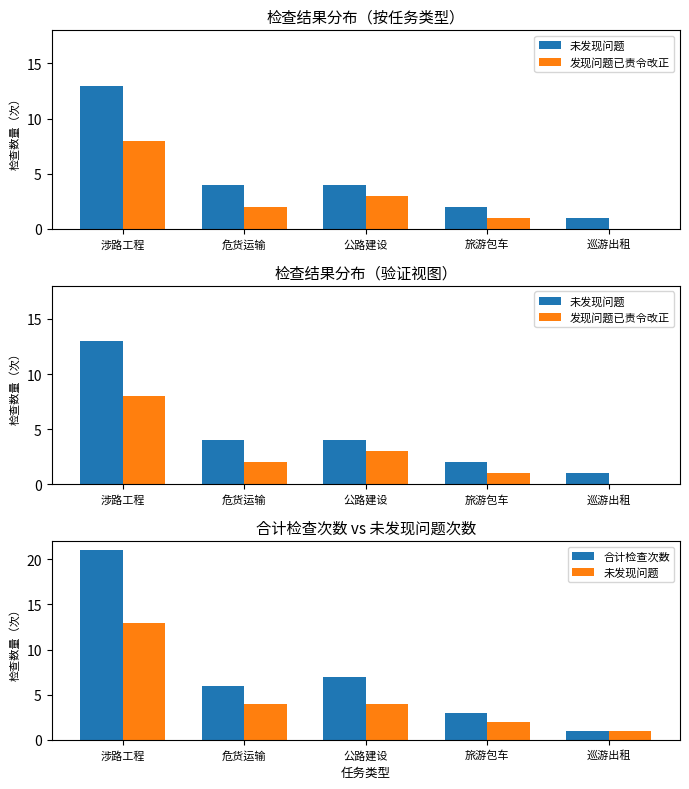

Reading left to right, what are all the values shown in this chart?

未发现问题: 涉路工程=13	危货运输=4	公路建设=4	旅游包车=2	巡游出租=1
发现问题已责令改正: 涉路工程=8	危货运输=2	公路建设=3	旅游包车=1	巡游出租=0
合计检查次数: 涉路工程=21	危货运输=6	公路建设=7	旅游包车=3	巡游出租=1